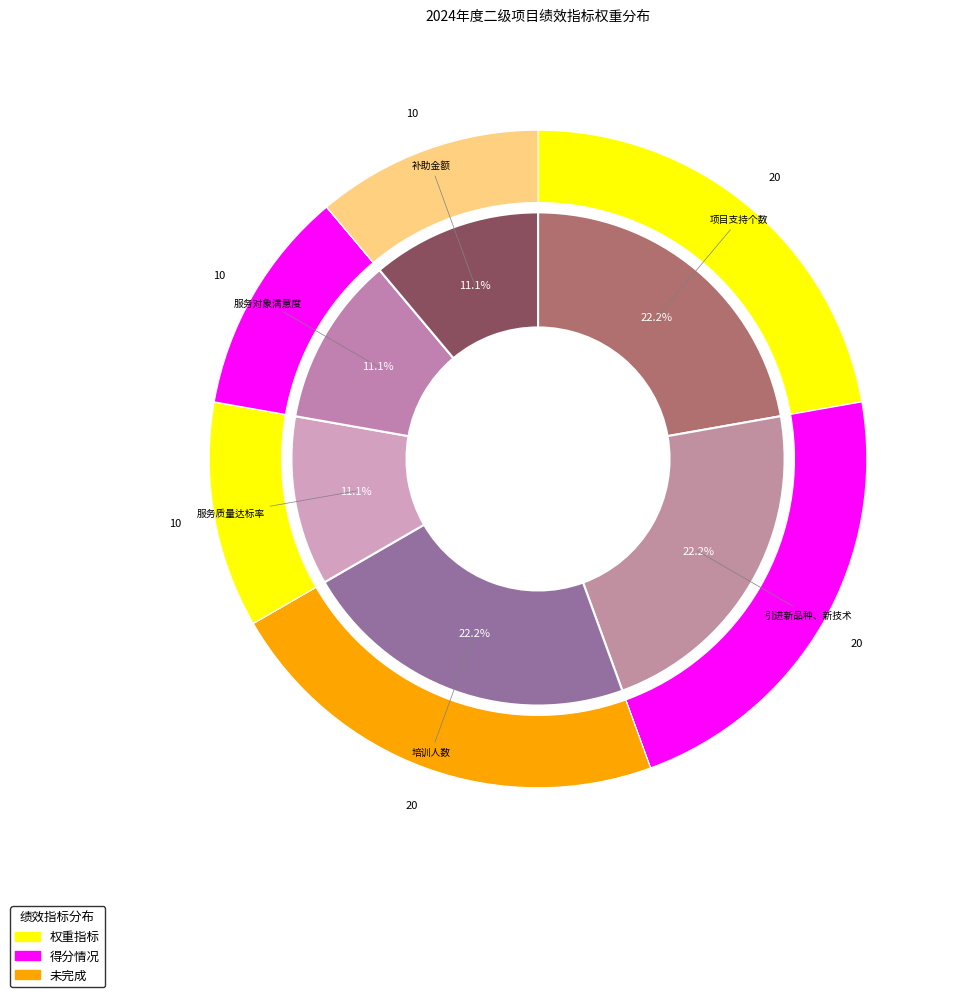

Is 补助金额 the majority of the pie?

No